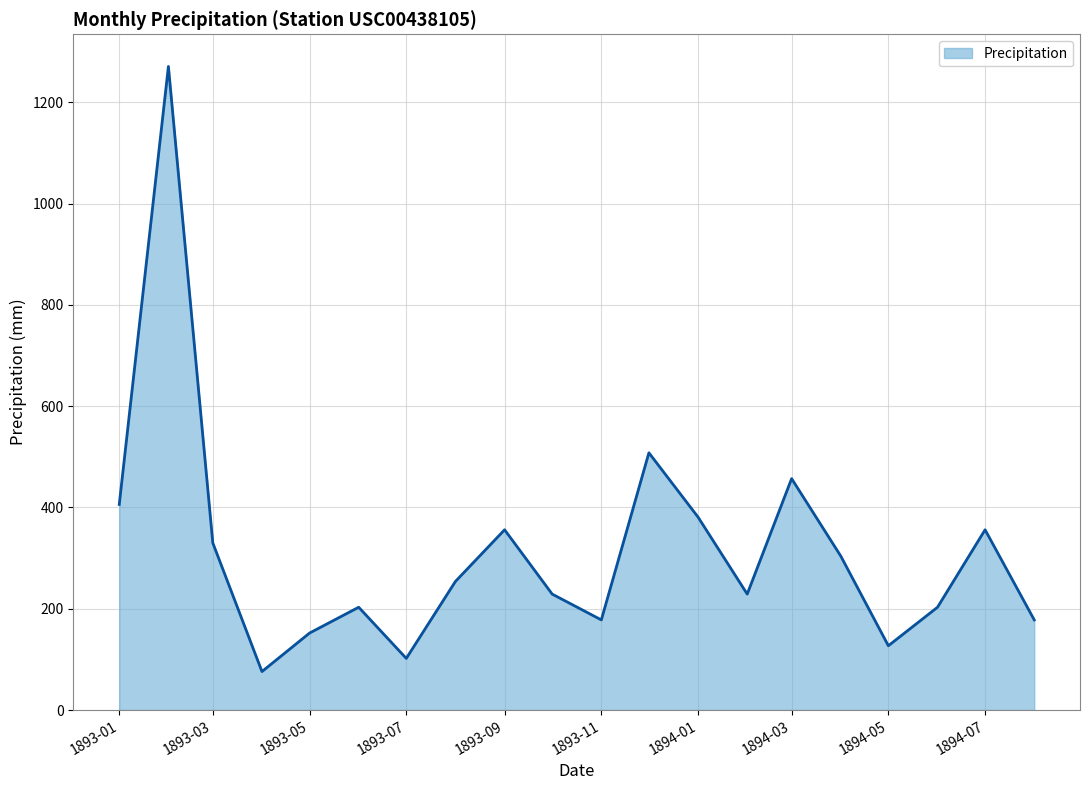

What is the maximum value shown in the chart?

1271